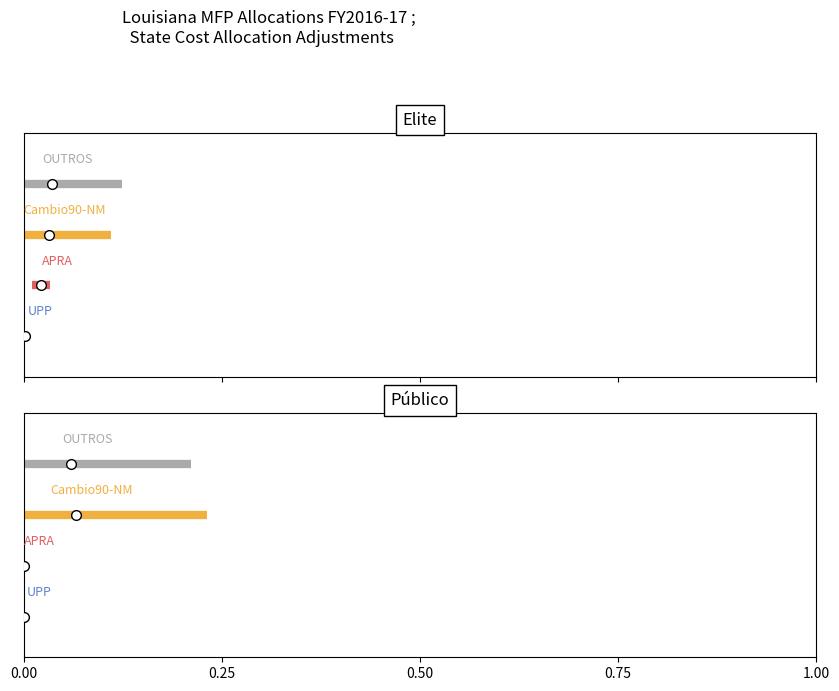

Count the number of data series in this chart.

4